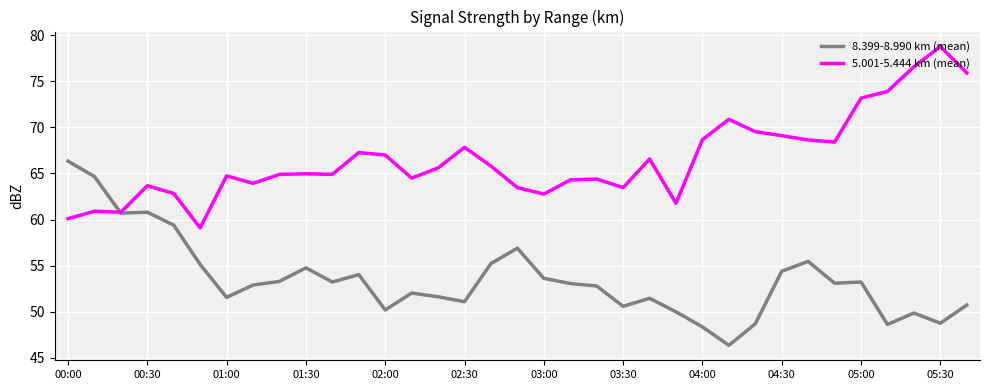

Does the chart have visible grid lines?

Yes